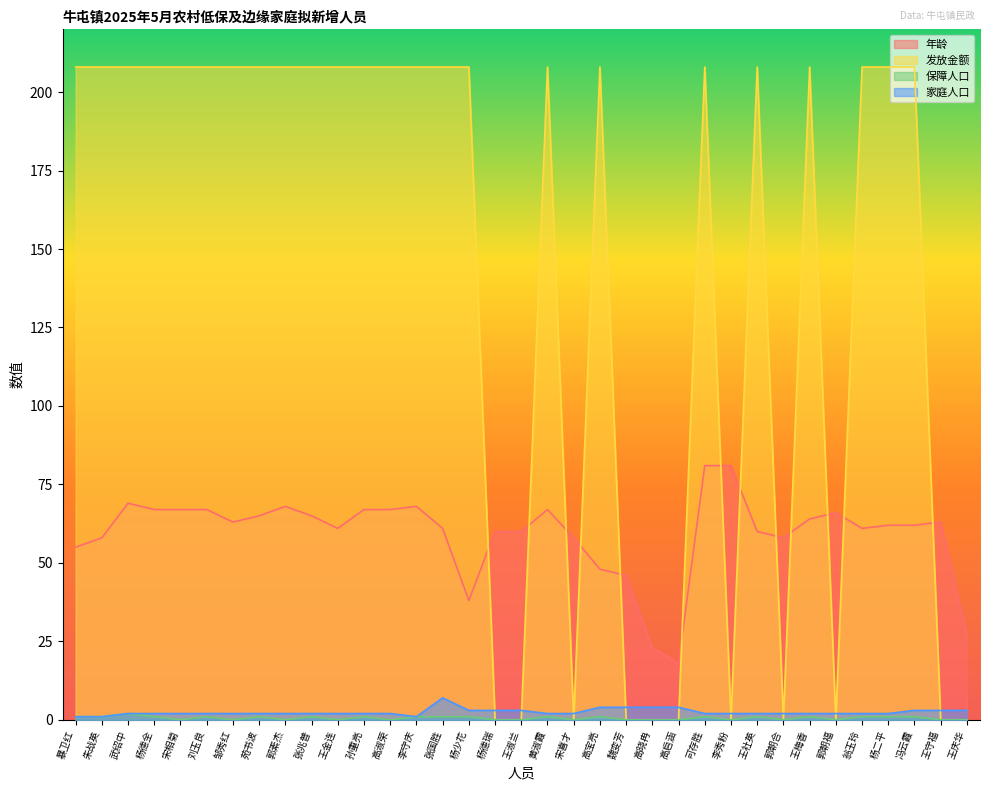

How many lines are shown in the chart?

4